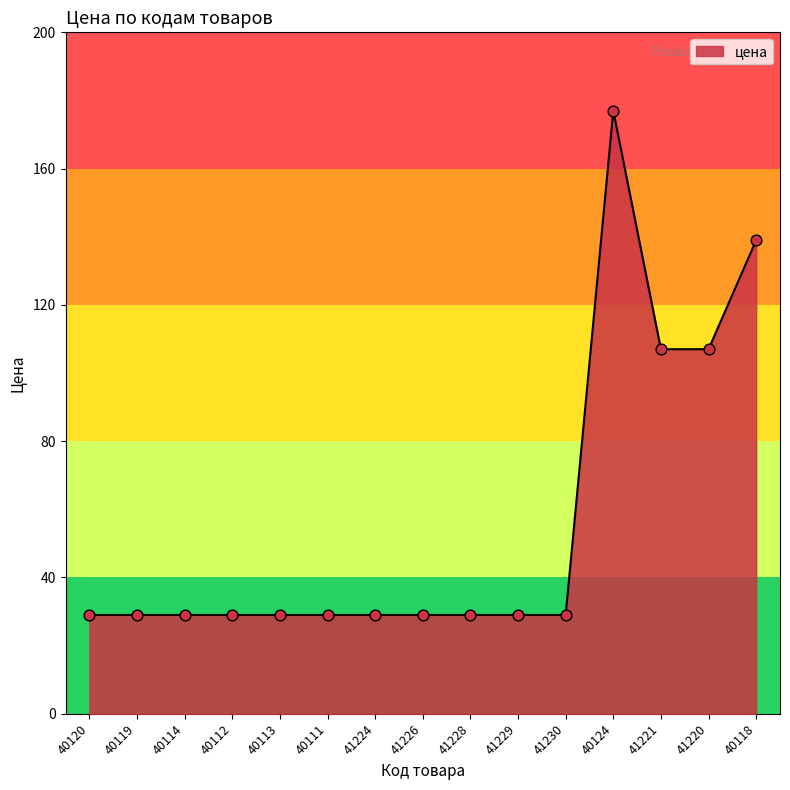

What is the change in value from 40119 to 41221?

+78